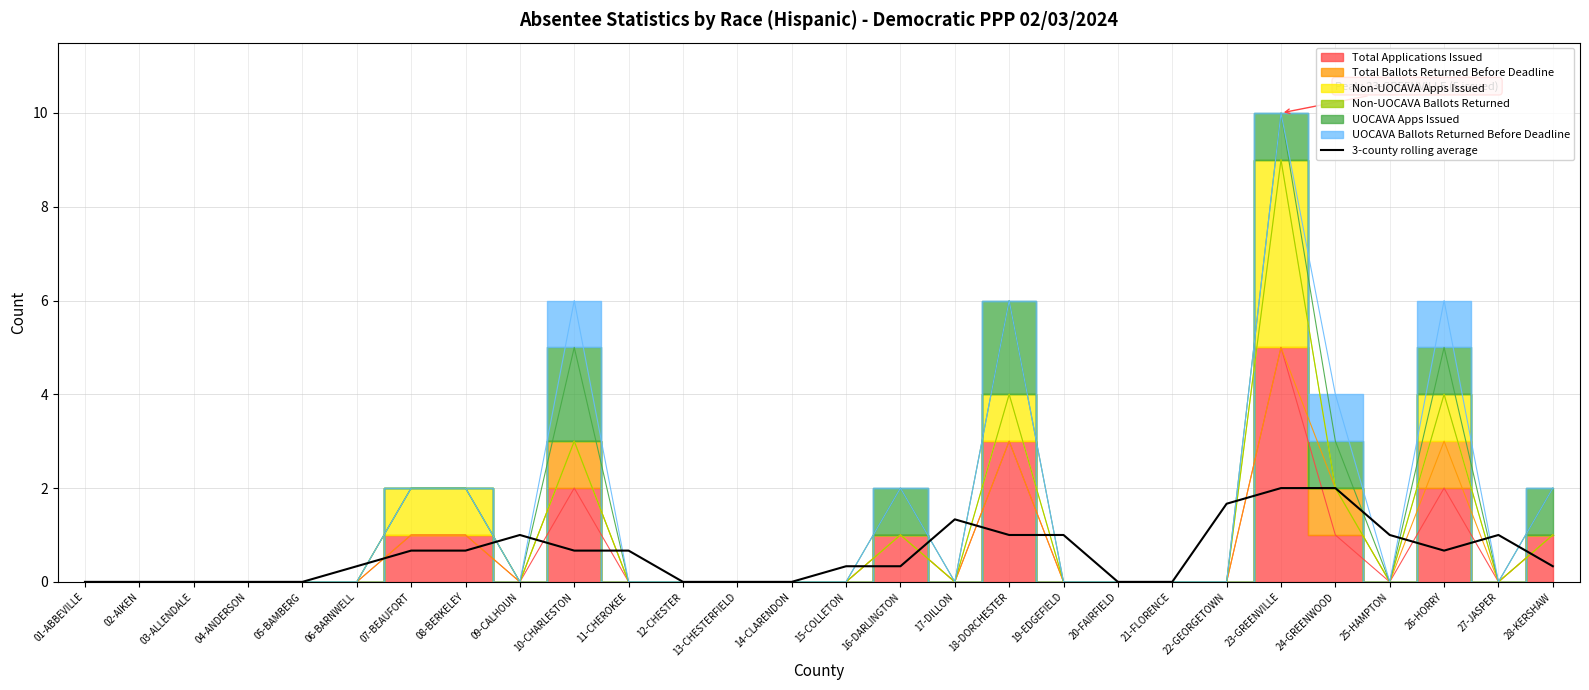

How many values are between 0 and 1?

24